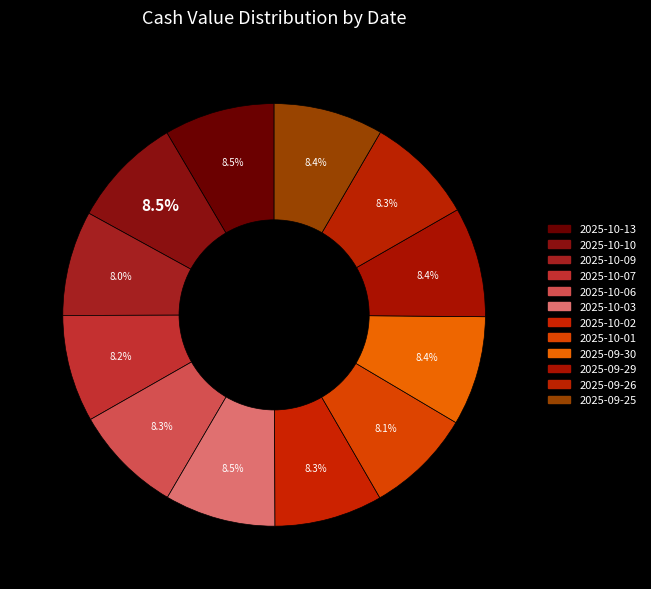

Is it true that 2025-10-13 is 21% of the pie?

False